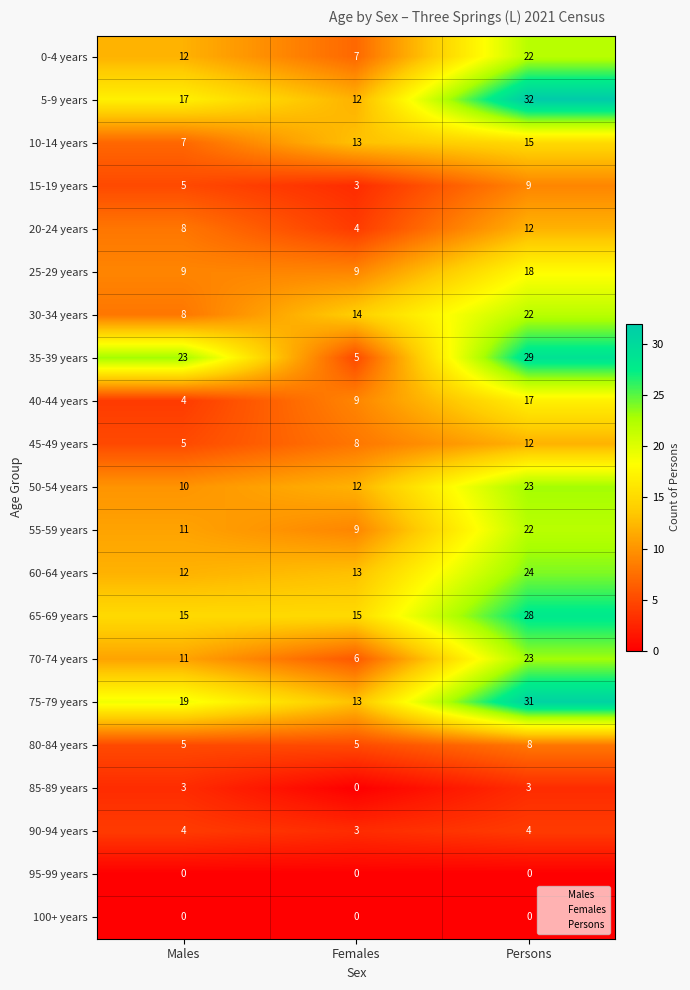

Which series changed the most between Males and Persons?

5-9 years